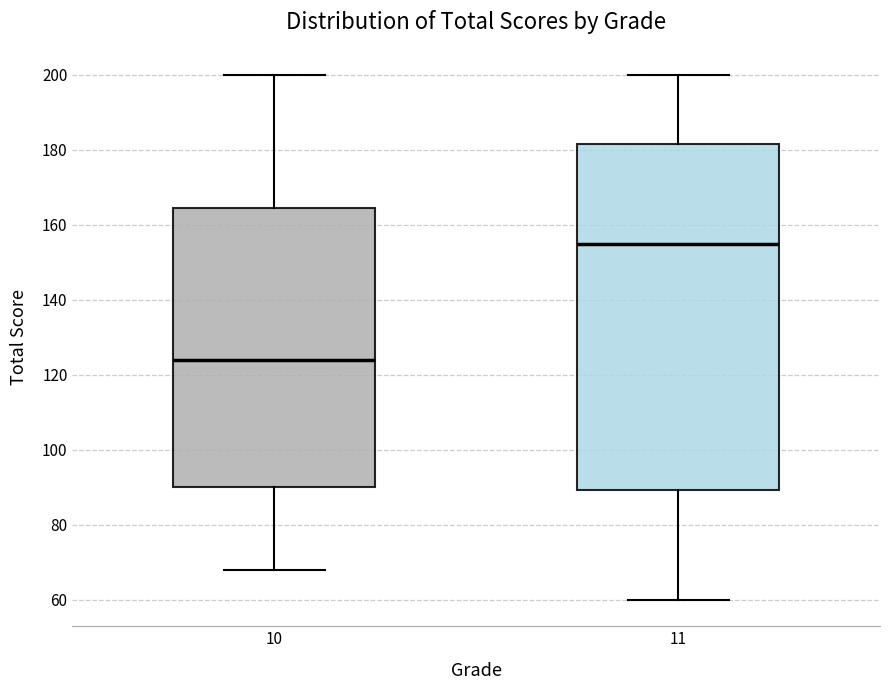

Where is the lower edge of the box at x = 10 on the y-axis? The values are not printed on the chart, so give them approximately, as read against the axis.

90